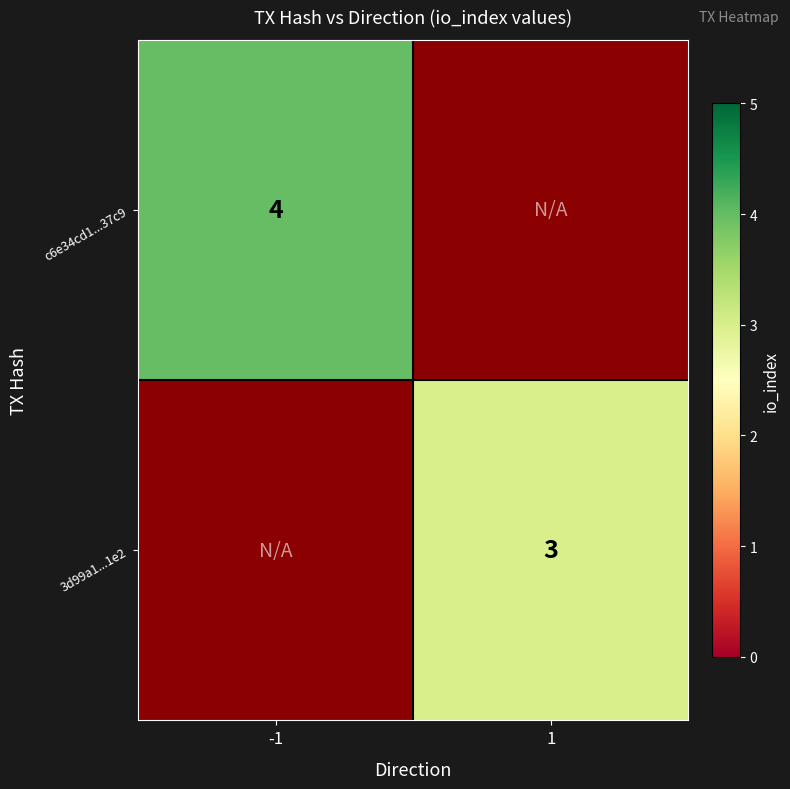

What is the maximum value shown in the chart?

4.0